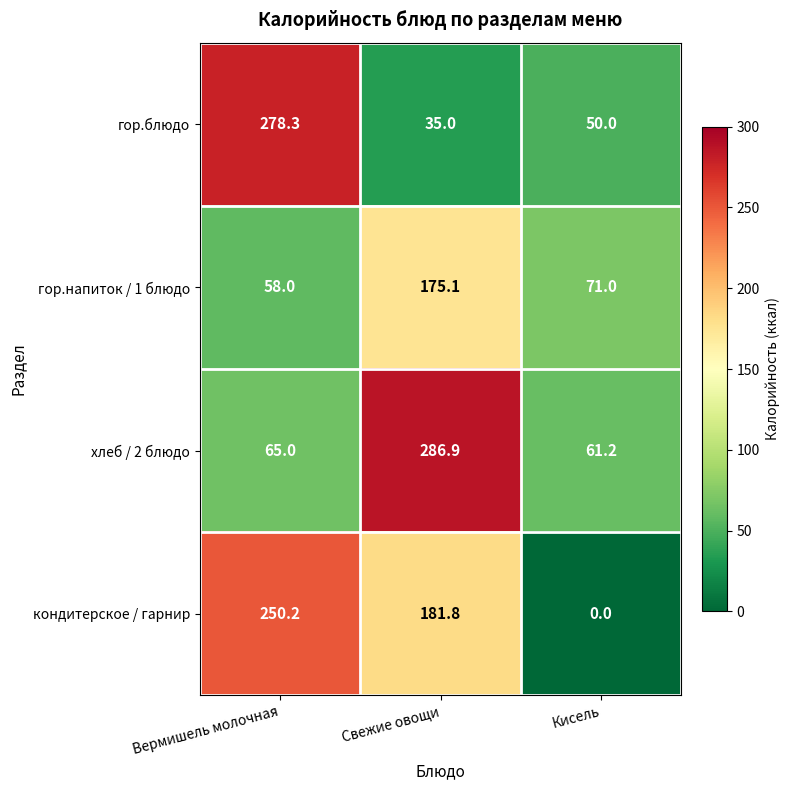

Which series has the largest total across all categories?

кондитерское / гарнир